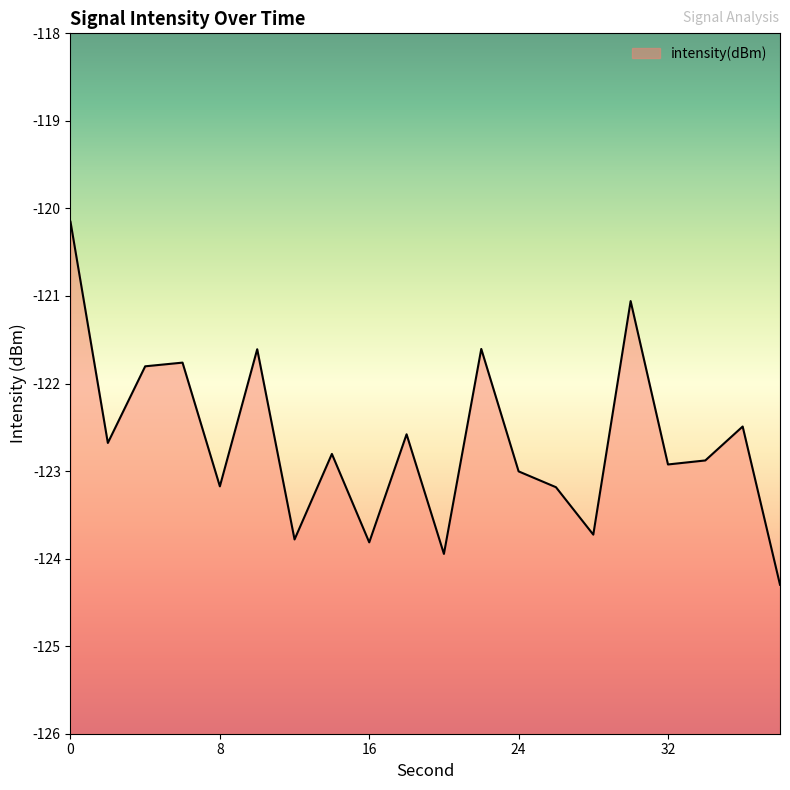

Reading left to right, extract all data points from this chart.

0=-120.2	2=-122.7	4=-121.8	6=-121.8	8=-123.2	10=-121.6	12=-123.8	14=-122.8	16=-123.8	18=-122.6	20=-123.9	22=-121.6	24=-123.0	26=-123.2	28=-123.7	30=-121.1	32=-122.9	34=-122.9	36=-122.5	38=-124.3